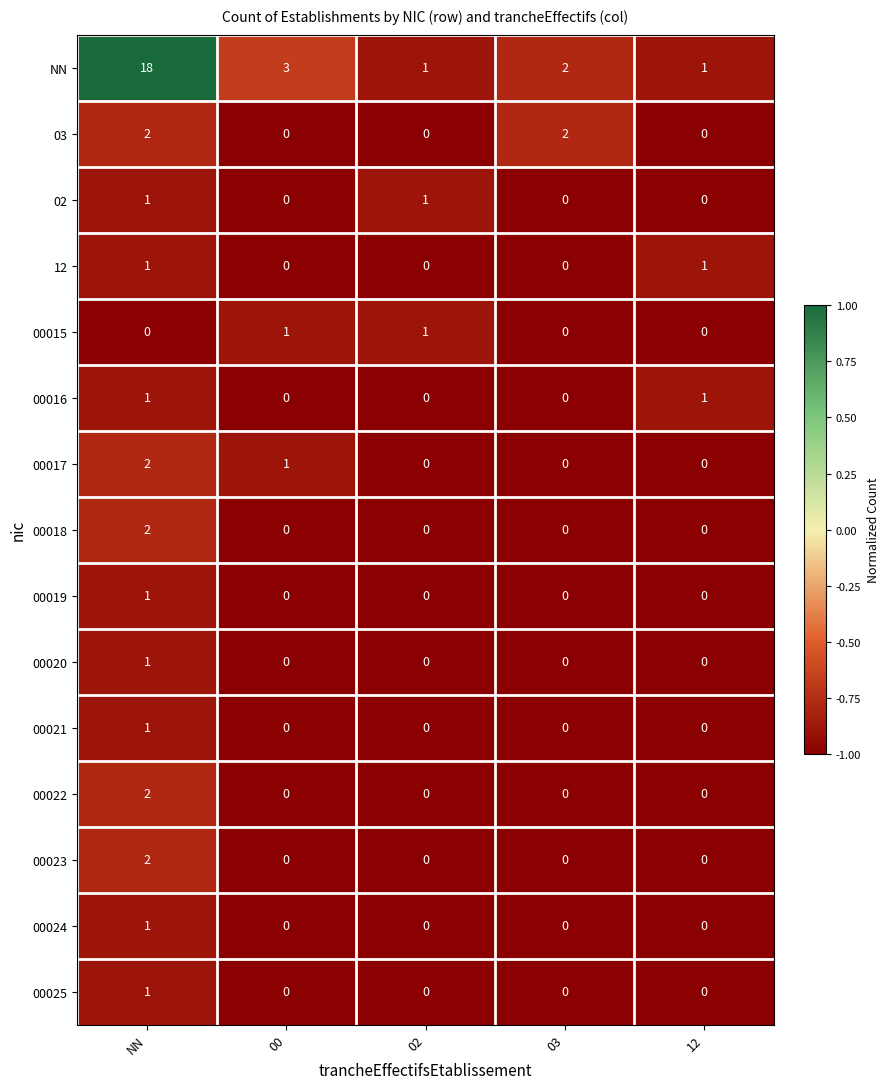

Count the 00016 values in the range 0 to 1.

5